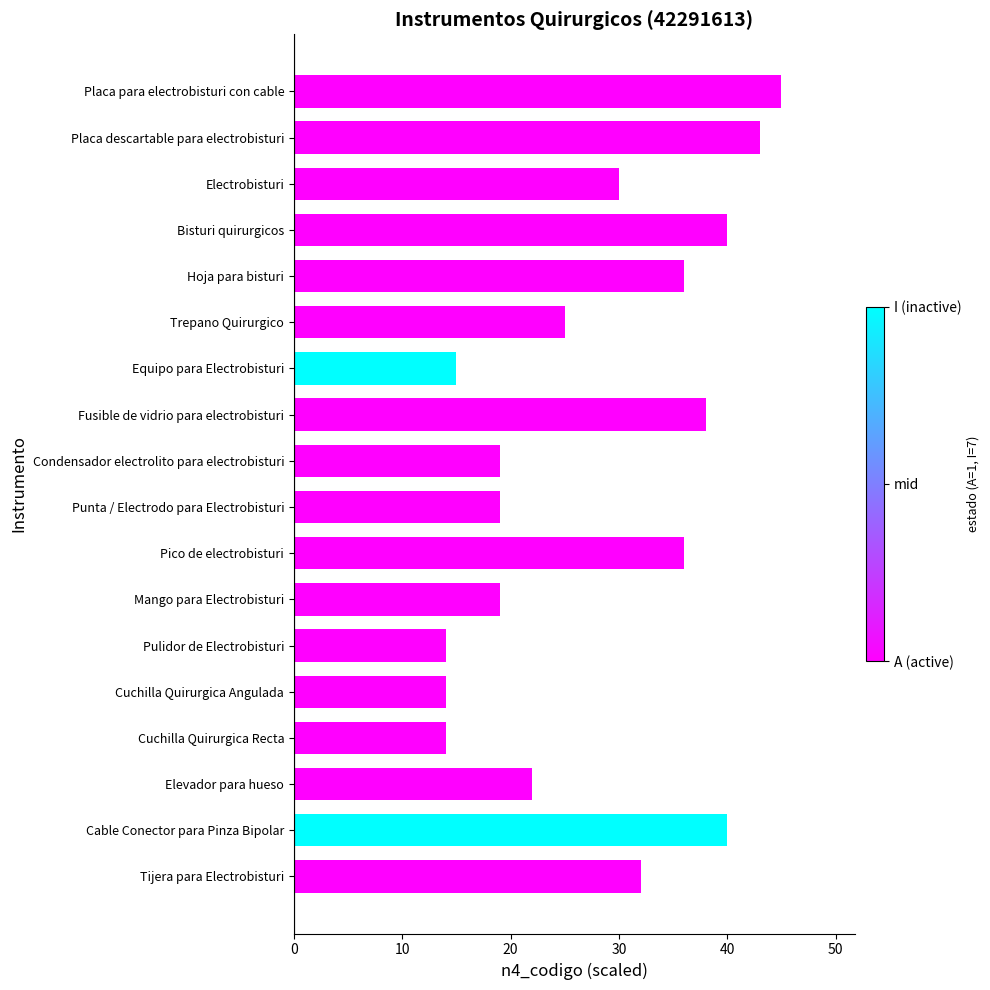

The chart shows a value of 43 at Placa descartable para electrobisturi. True or false?

True